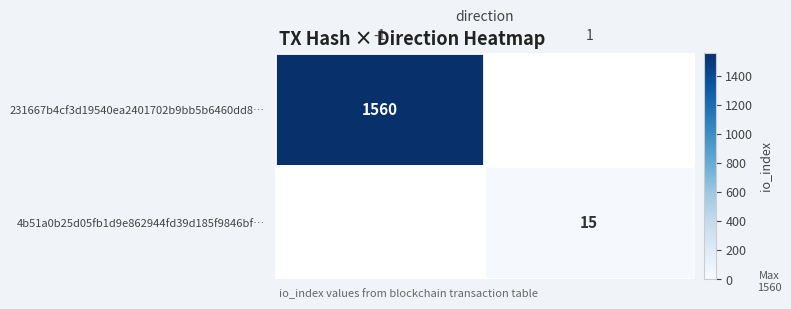

The value of 4b51a0b25d05fb1d9e862944fd39d185f9846bf… at 1 is 15. True or false?

True